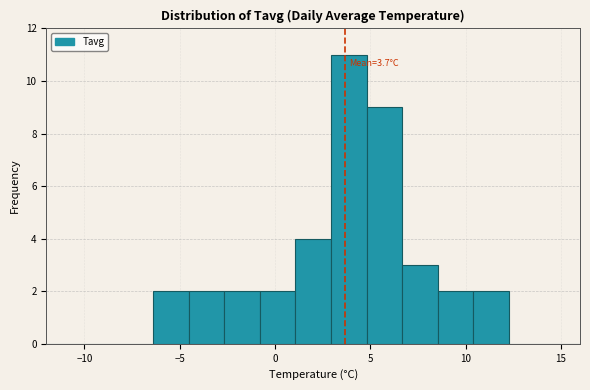

Around what value on the x-axis is the tallest bar? Give the approximate position of its centre, as read against the axis.

4.0